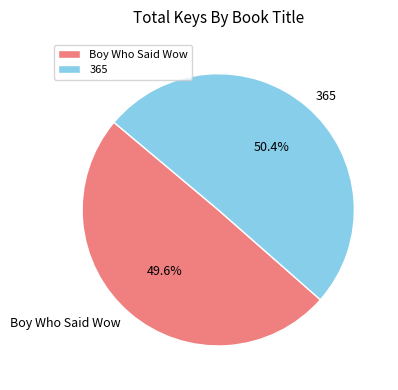

Does 365 represent more than half of the total?

Yes